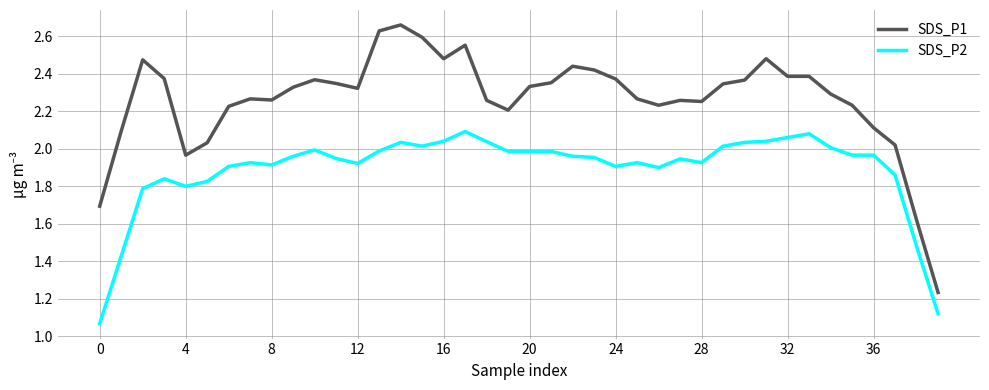

What is the difference between the maximum and minimum values in the SDS_P2 series?

1.0